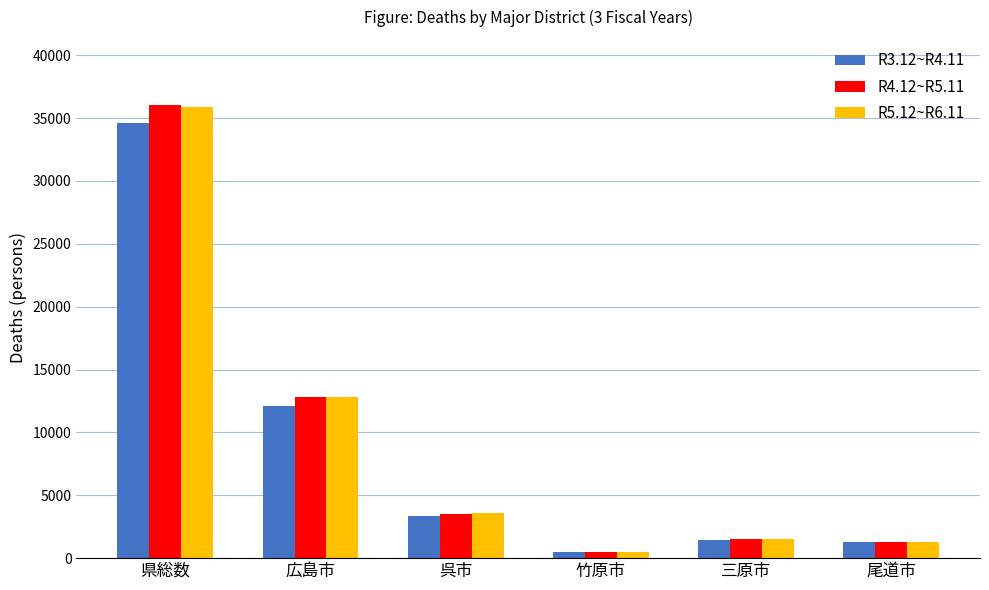

What is the label of the 2nd bar from the right?

三原市